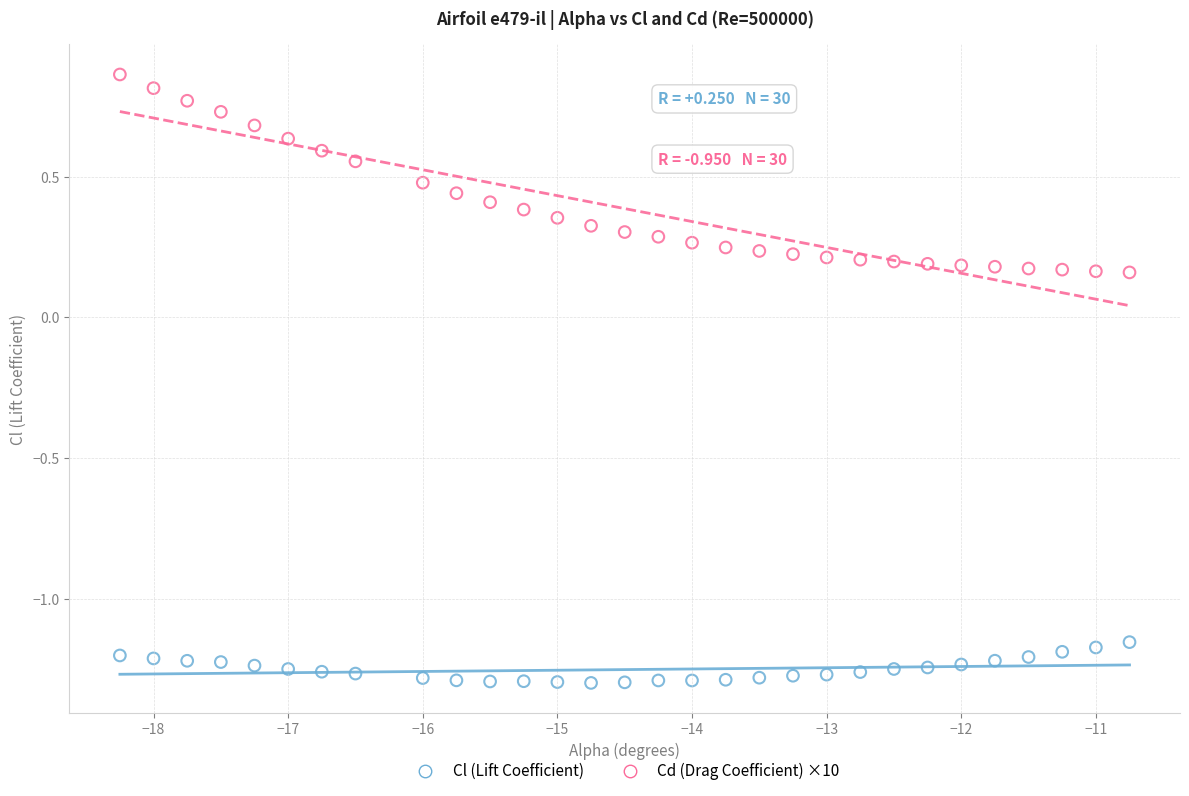

Which series contains the lowest Y value?

Cl (Lift Coefficient)